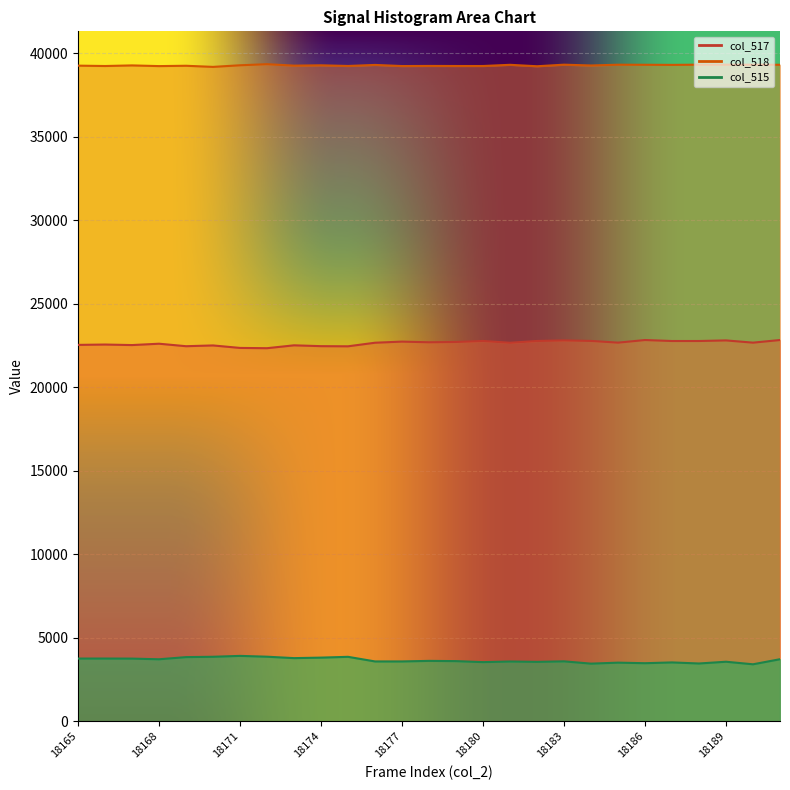

The col_518 series shows 52820 at 18183. True or false?

False